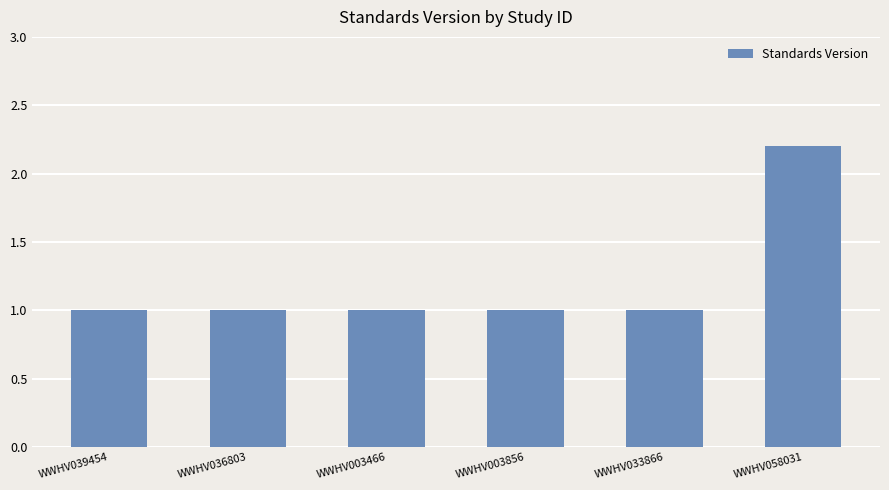

What is the smallest value displayed?

1.0